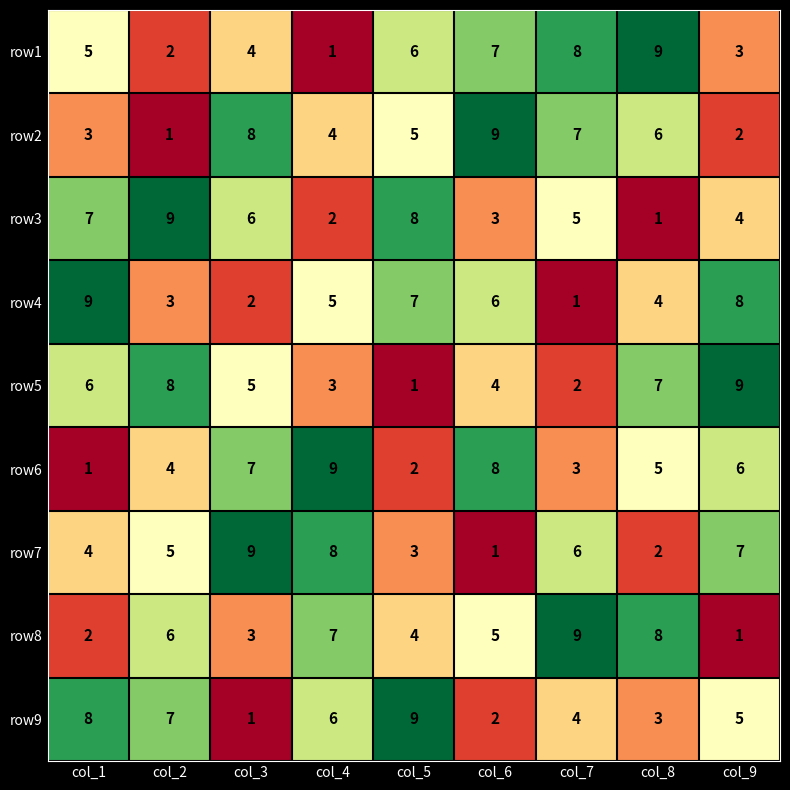

How many distinct data groups are displayed?

9